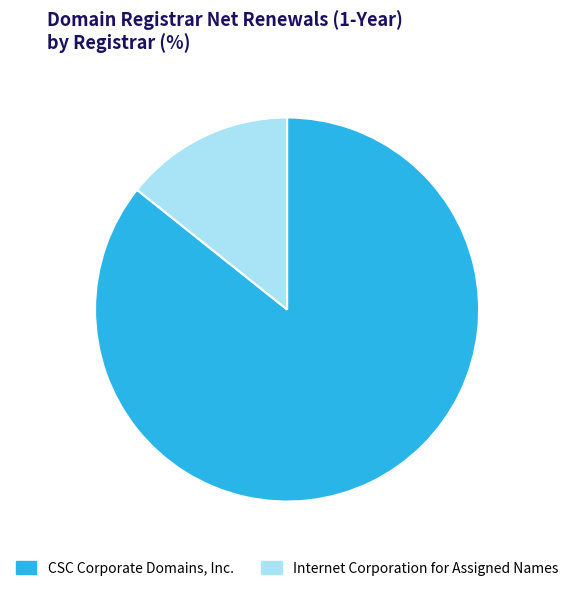

Which has a higher value, CSC Corporate Domains, Inc. or Internet Corporation for Assigned Names?

CSC Corporate Domains, Inc.